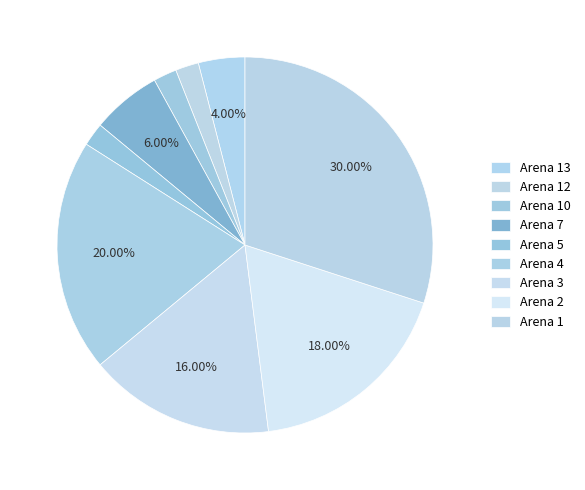

Rank the categories by value from highest to lowest.

Arena 1, Arena 4, Arena 2, Arena 3, Arena 7, Arena 13, Arena 12, Arena 10, Arena 5